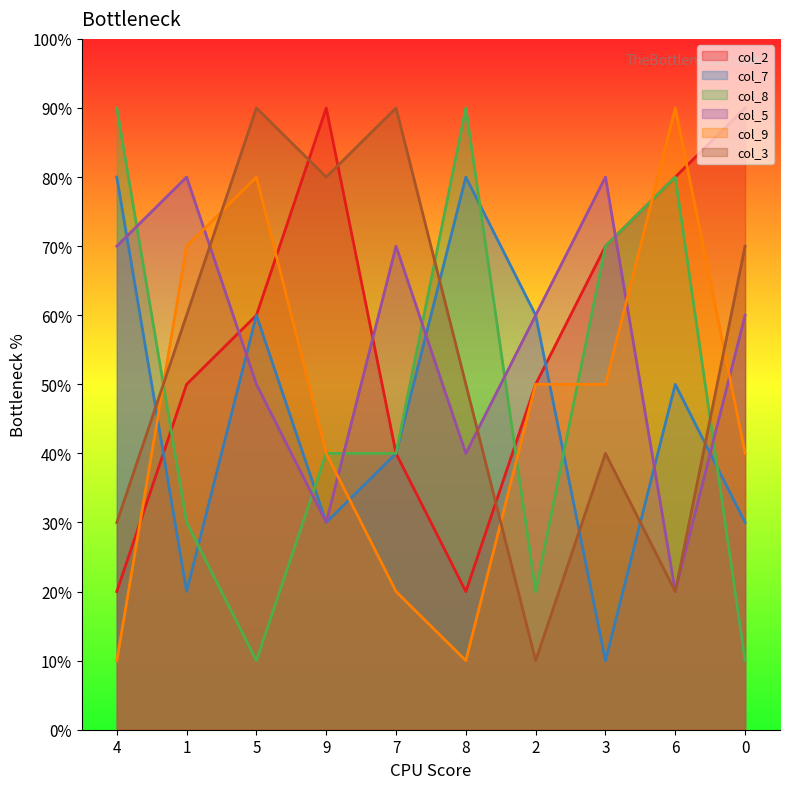

What is the maximum value shown in the chart?

90